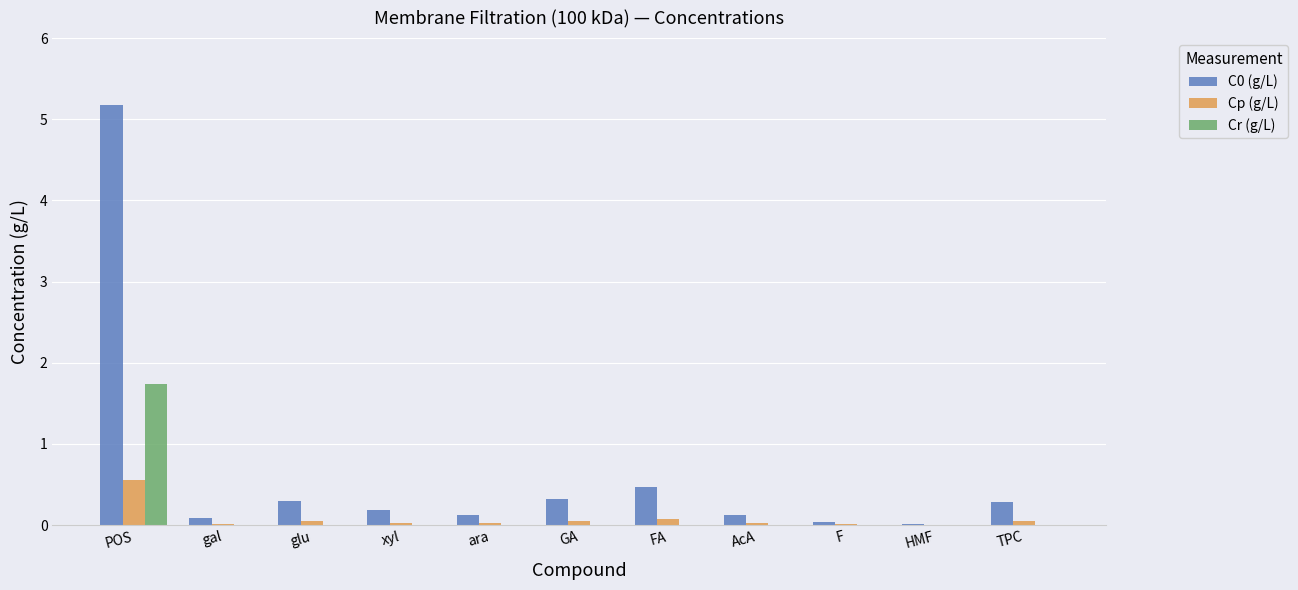

At which label does Cp (g/L) reach its peak?

POS